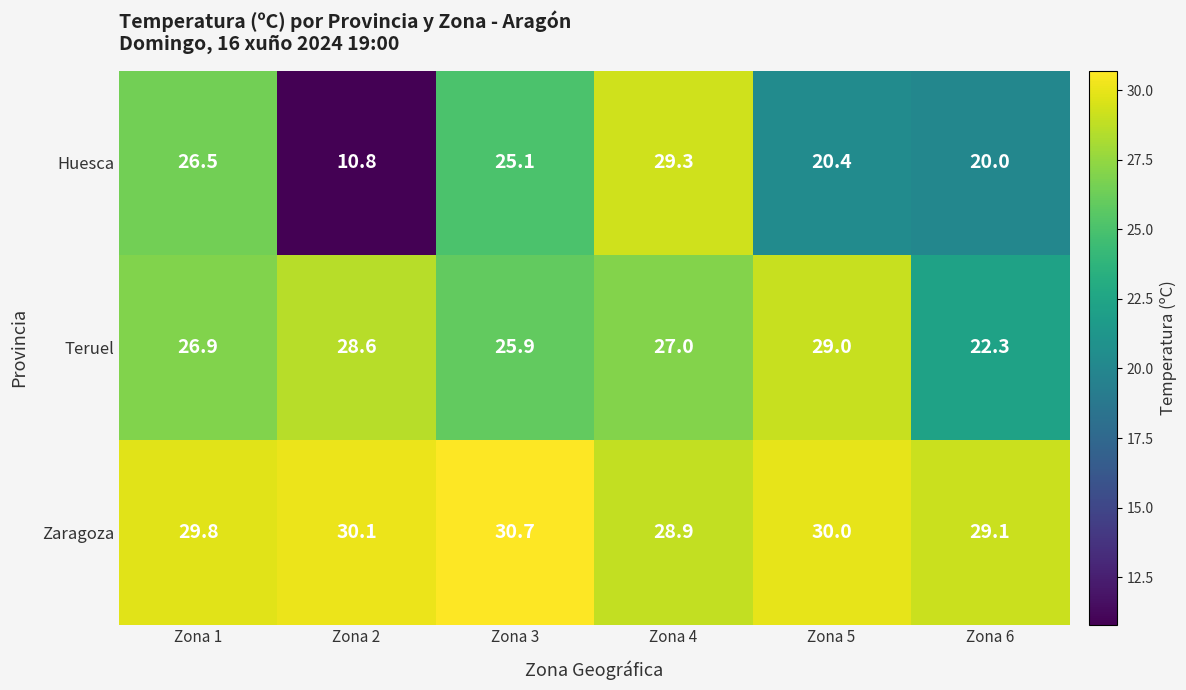

At which category does the chart reach its peak across all series?

Zona 3